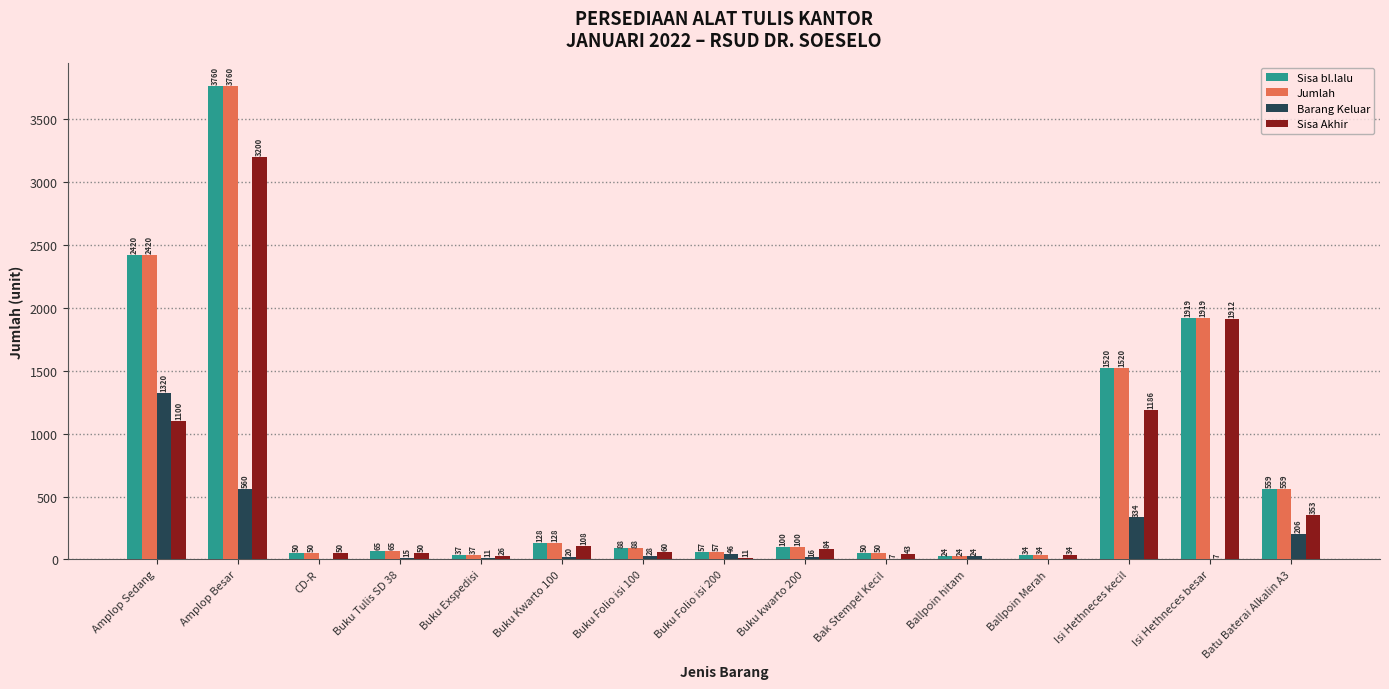

What is the total value across all series at Buku Exspedisi?

111